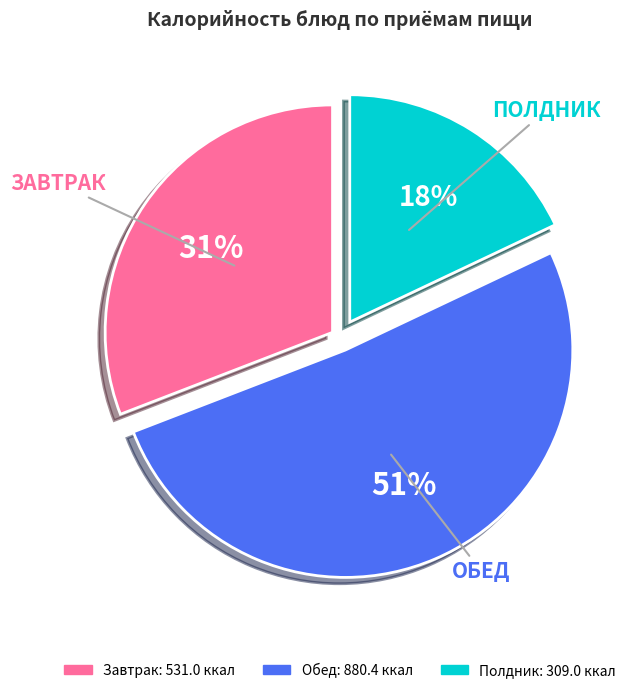

Does any single category account for the majority?

Yes